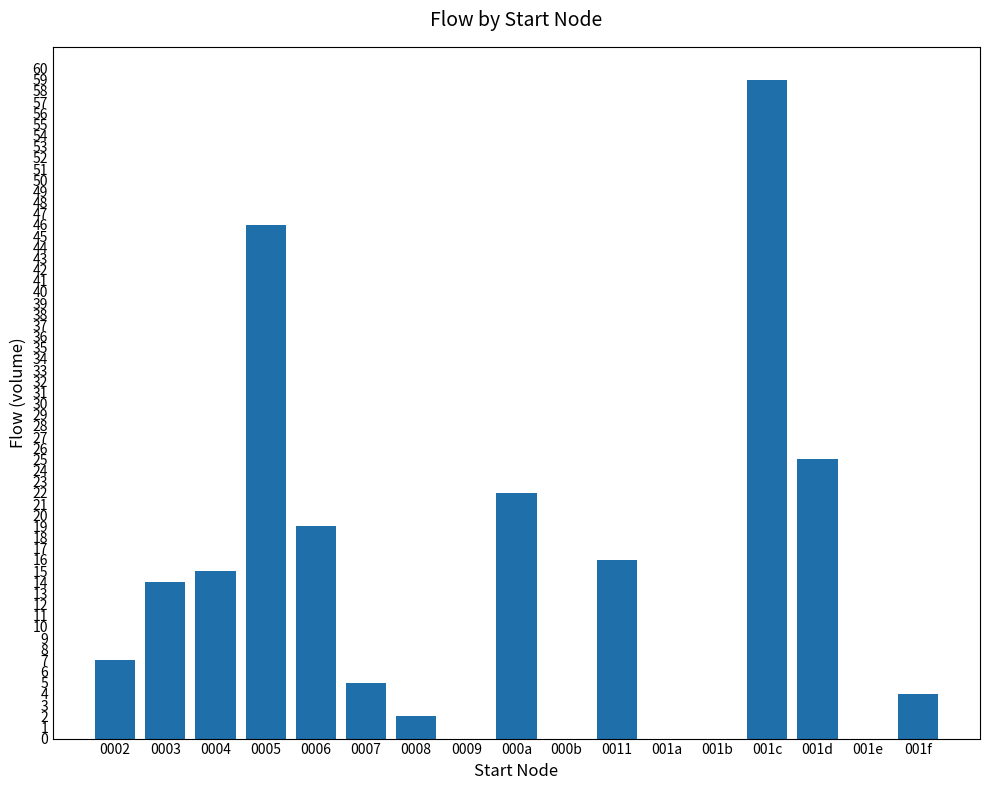

Where is the data nearest to the value 29?

001d